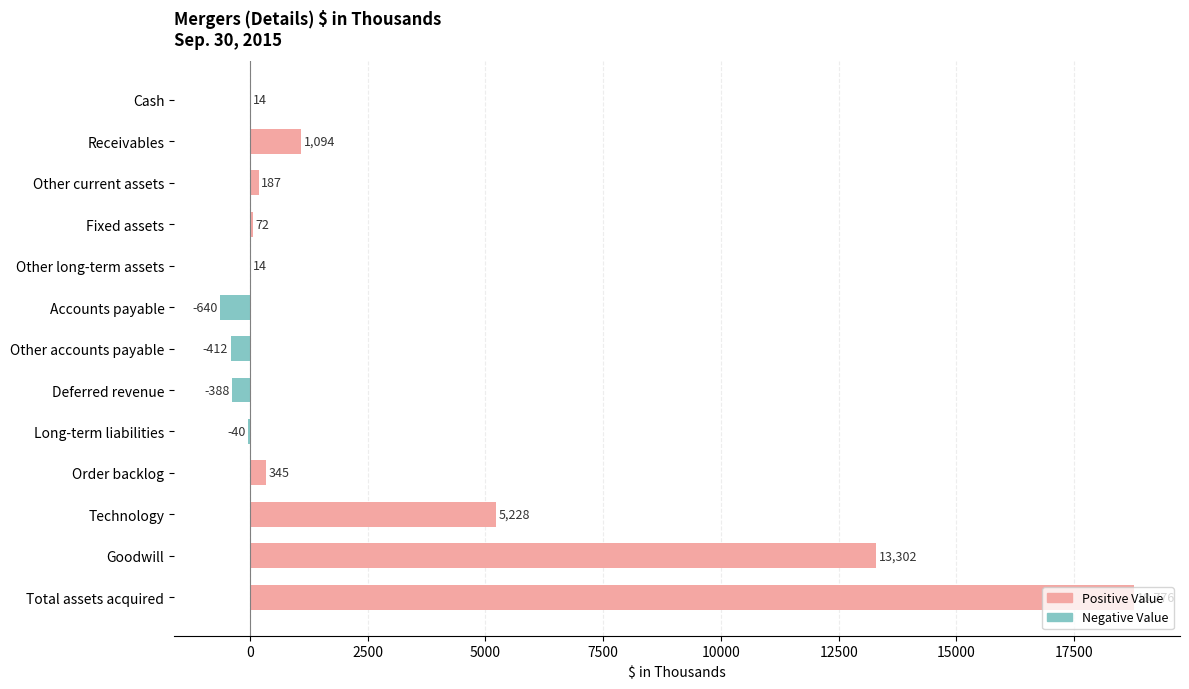

How many values in Sep. 30, 2015 (Negative) are below zero?

4